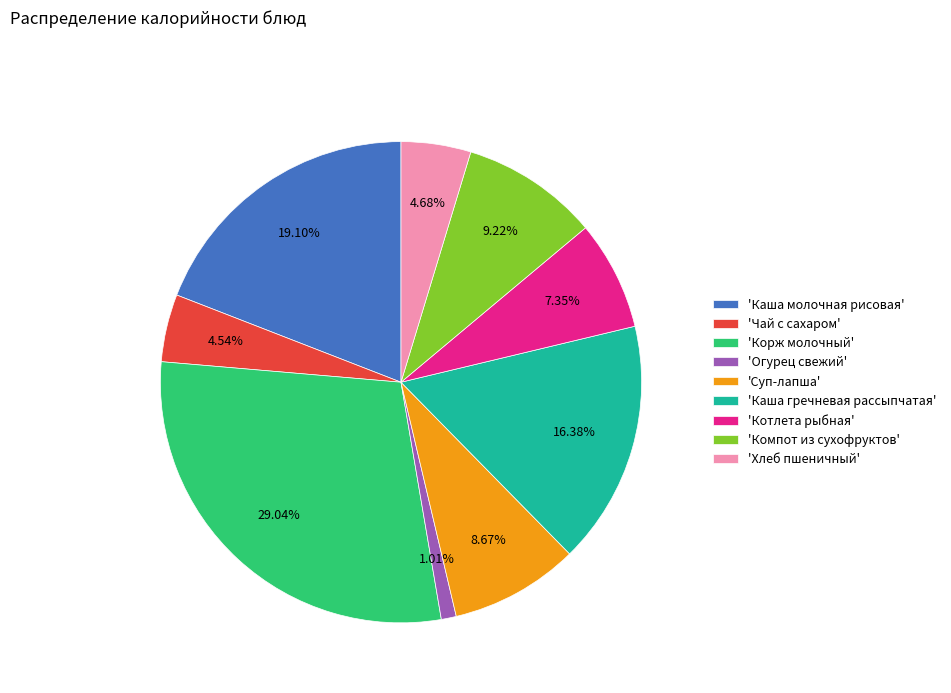

Does 'Огурец свежий' account for over 50% of the chart?

No